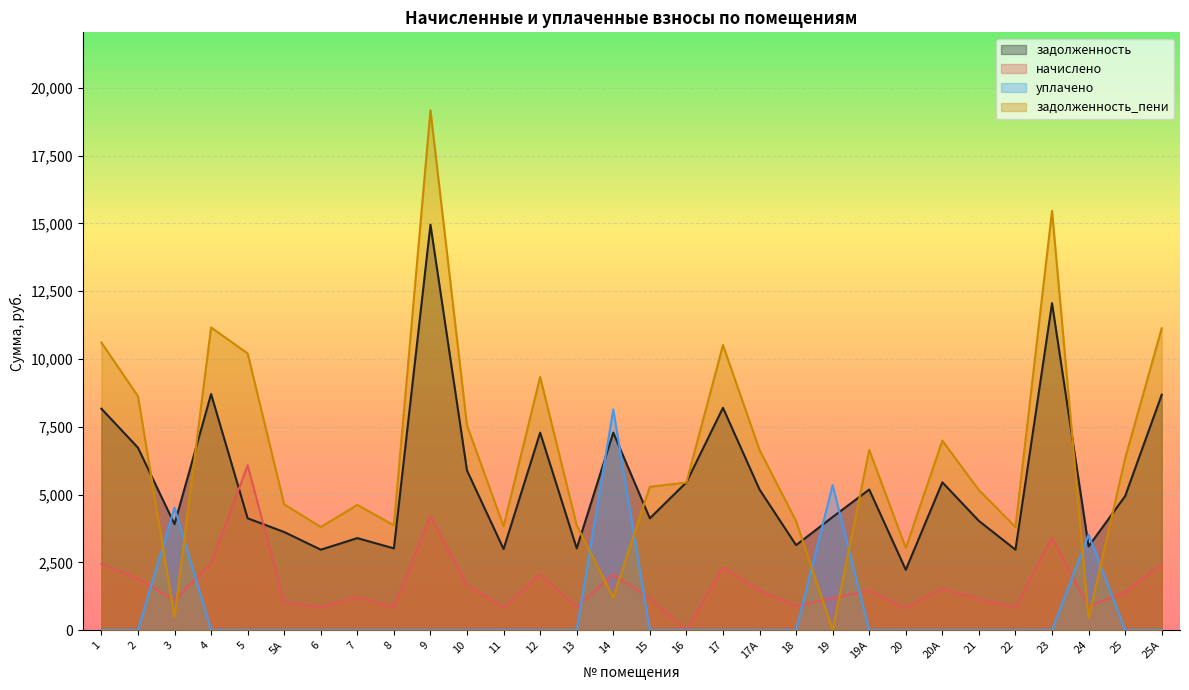

The value of начислено at 15 is 1163.5. True or false?

True